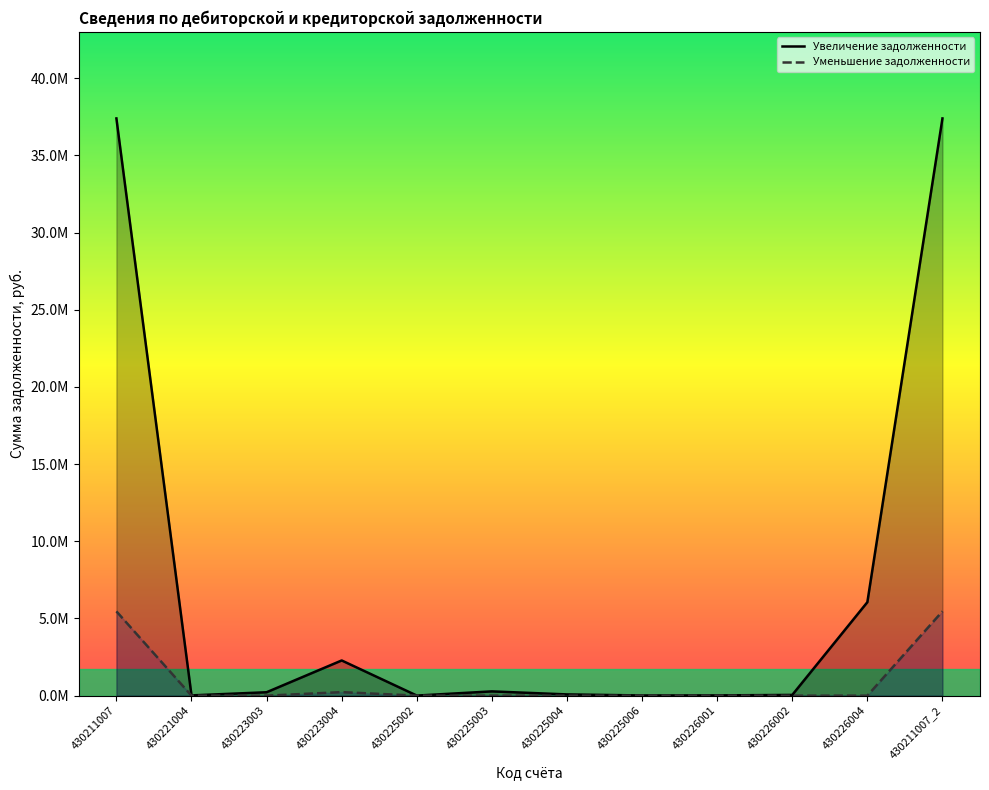

Does the chart have visible grid lines?

No